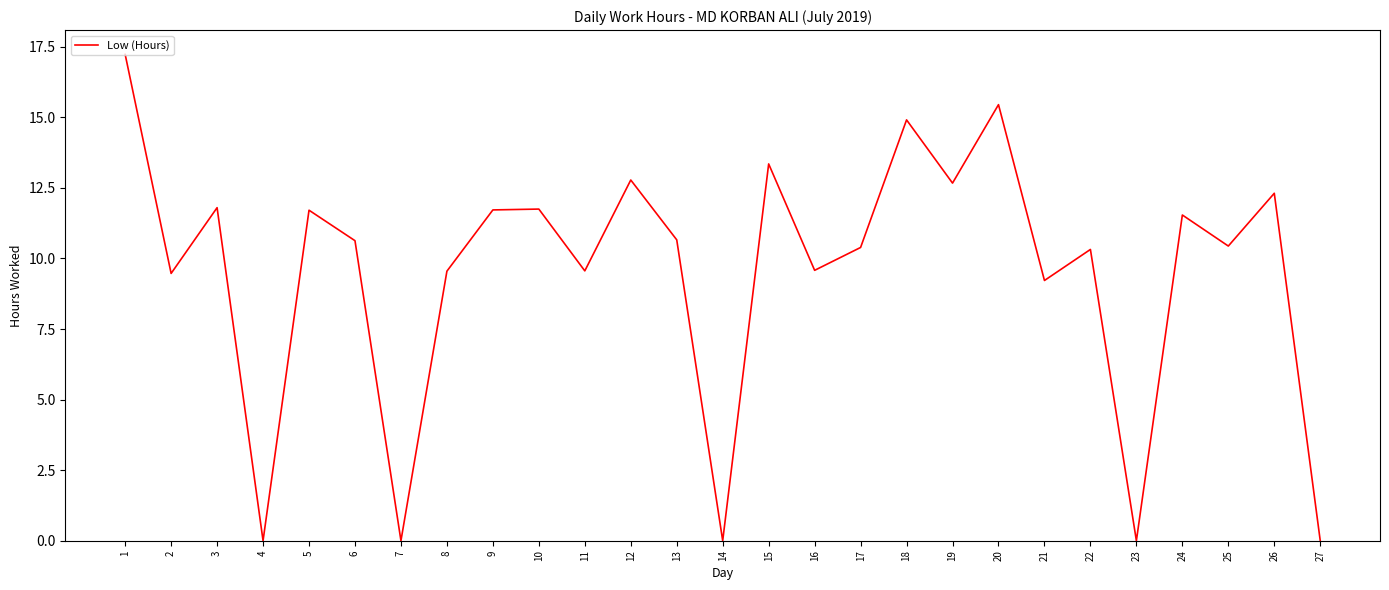

Which has a higher value, 22 or 5?

5